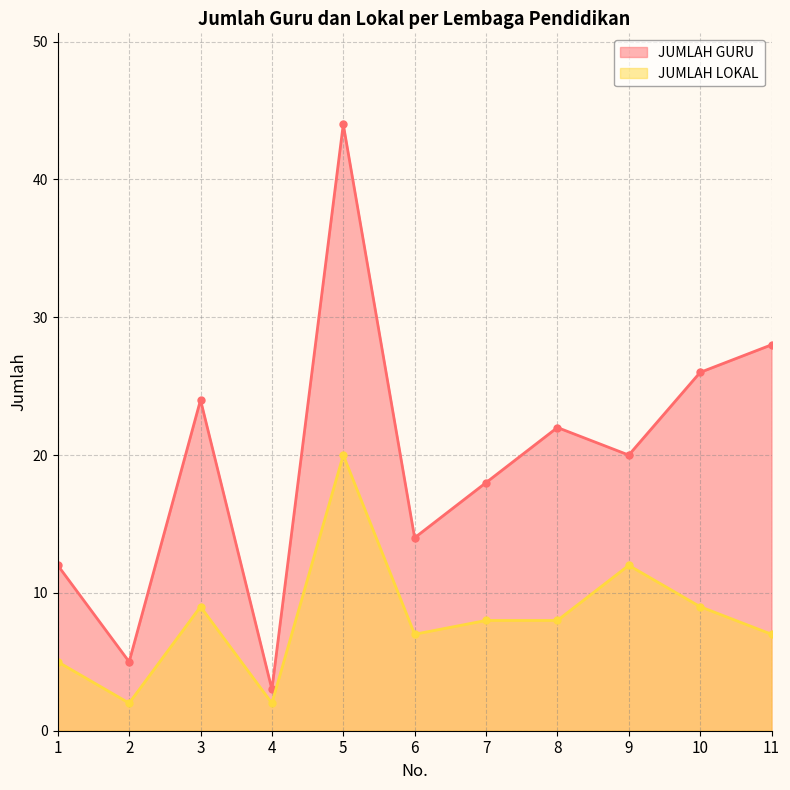

What is the difference between the highest and lowest values at 8?

14